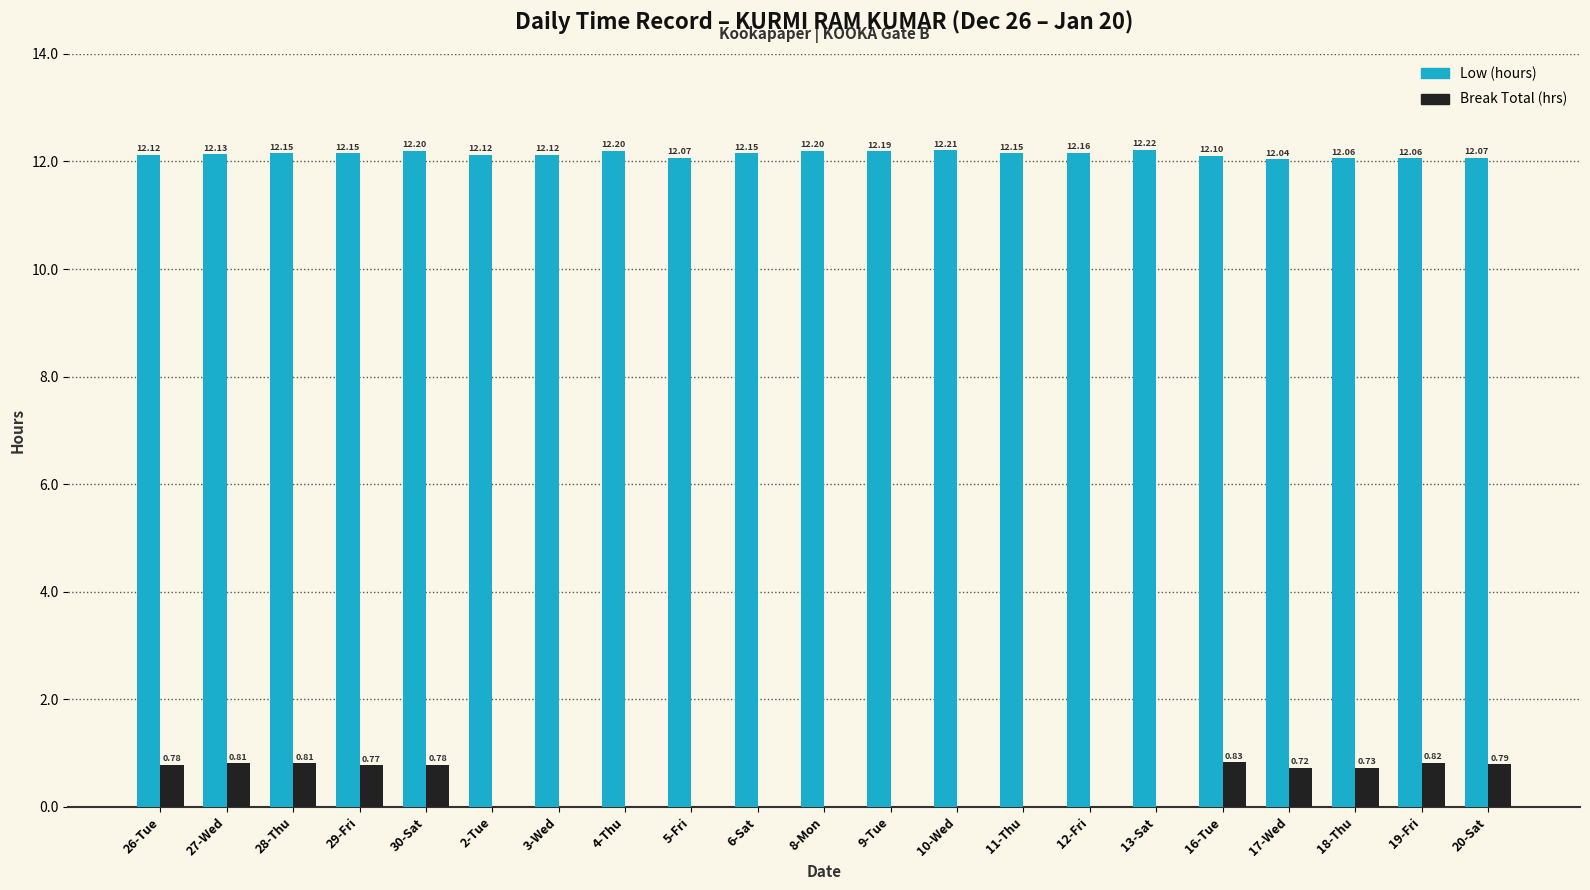

What are all the series names shown in the legend?

Low (hours), Break Total (hrs)